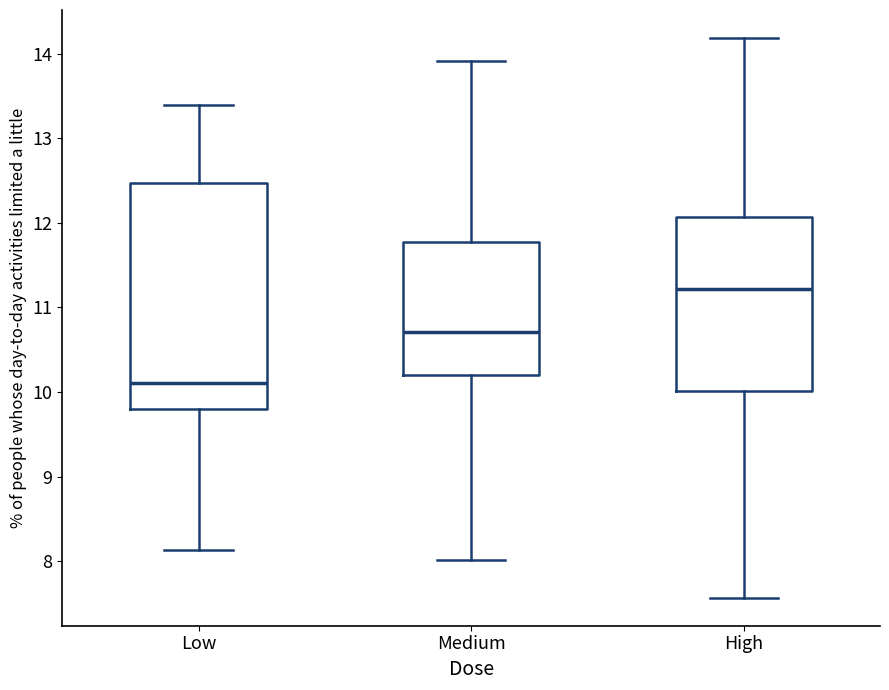

Reading left to right, transcribe this box plot: for each box, give where its median line is, the range the box spans, and where its two whiskers end, as read against the y-axis. The values are not printed on the chart, so give them approximately, as read against the axis.

Low: median 10.1, box 9.8 to 12.5, whiskers 8.1 to 13.4
Medium: median 10.7, box 10.2 to 11.8, whiskers 8.0 to 13.9
High: median 11.2, box 10.0 to 12.1, whiskers 7.6 to 14.2